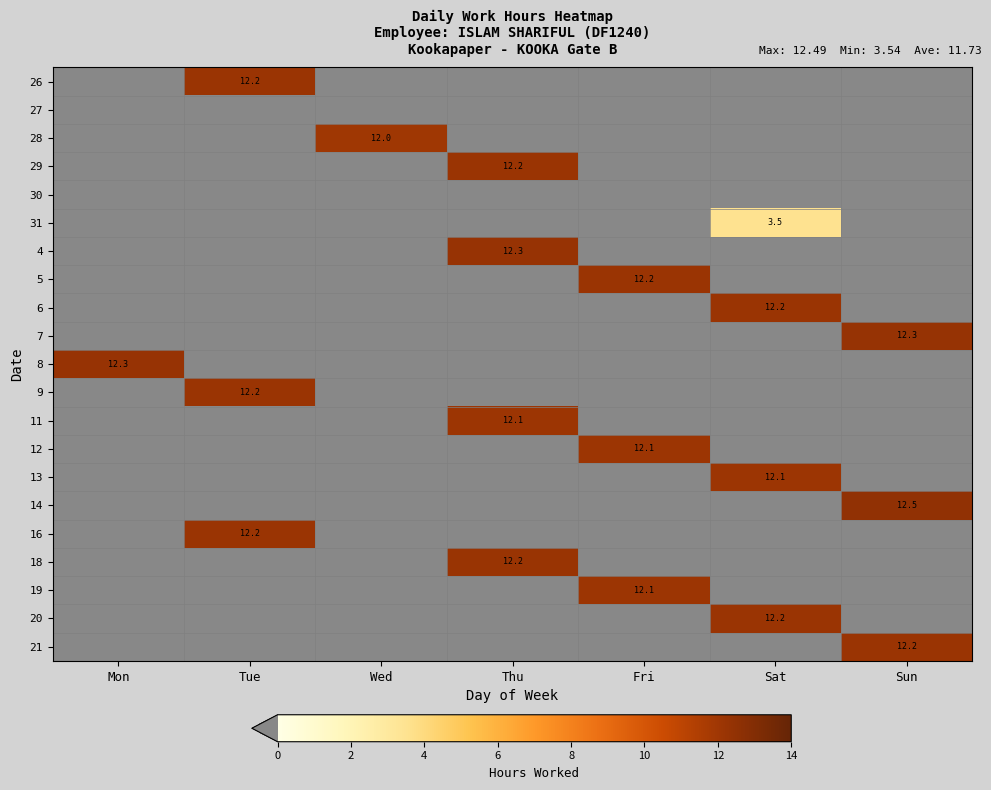

The value of 4 at Thu is 2.5. True or false?

False